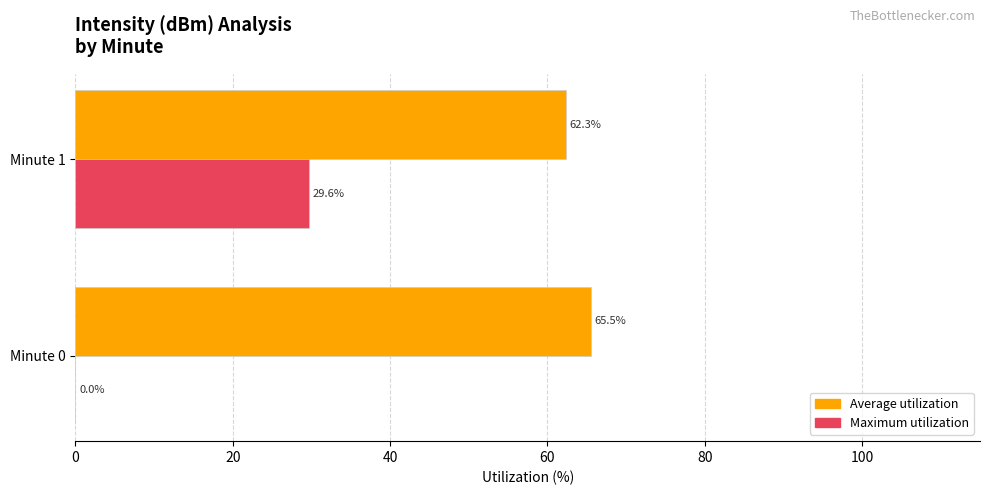

Between Minute 0 and Minute 1, which series saw the biggest shift?

Maximum utilization